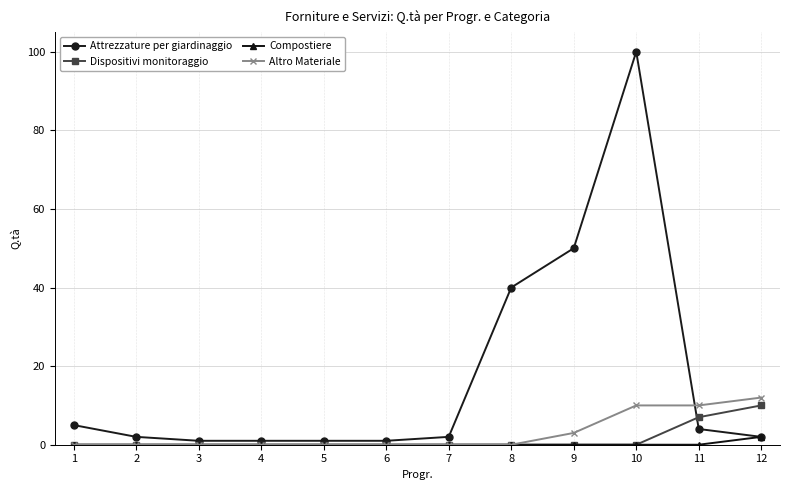

What is the total value across all series at 12?

26